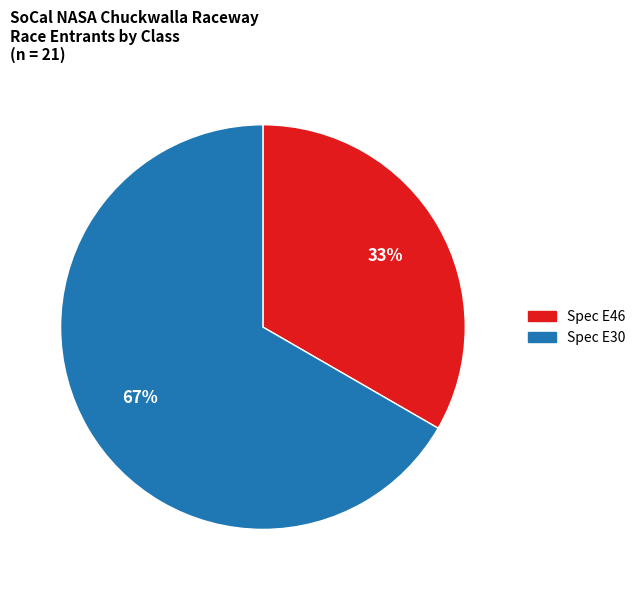

How many segments does this pie chart have?

2